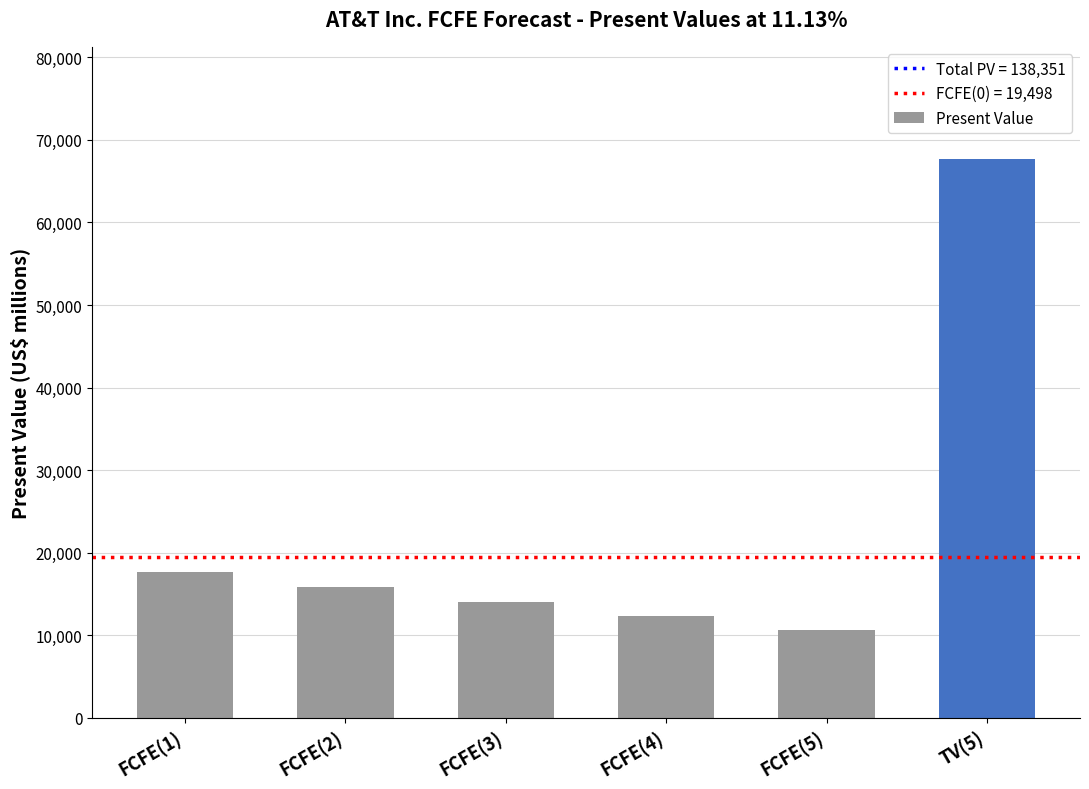

What is the difference between the maximum and minimum values?

57077